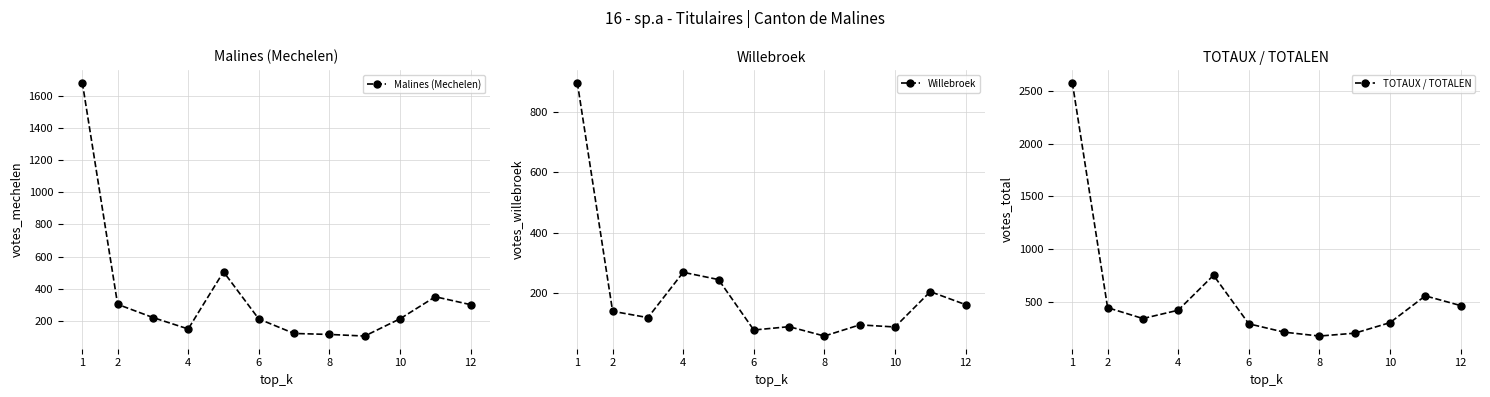

What is the difference between the Malines (Mechelen) values at 6 and 12?

89